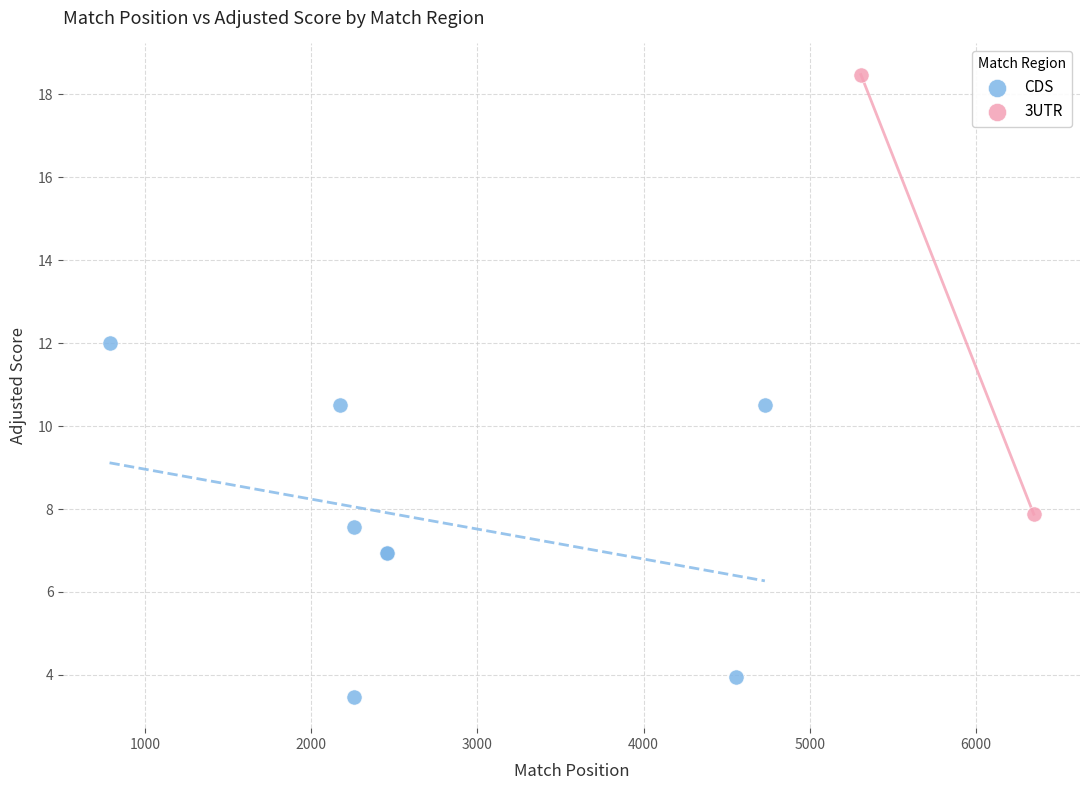

What are all the series names shown in the legend?

CDS, 3UTR